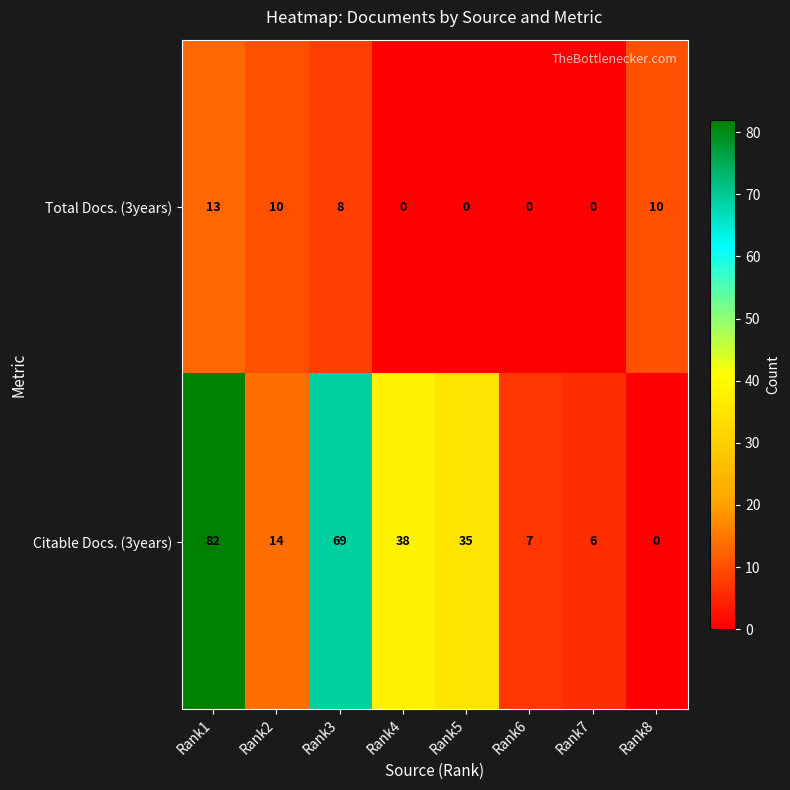

How many categories are shown in the chart?

8